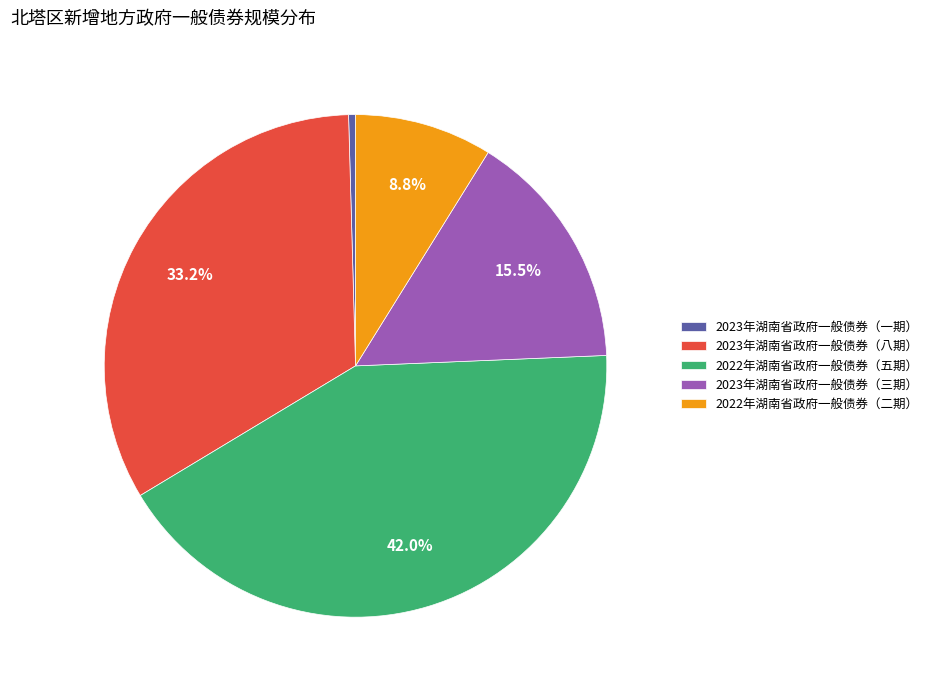

To the nearest percent, what is the difference between the 2023年湖南省政府一般债券（三期） and 2023年湖南省政府一般债券（一期） slice percentages?

15%